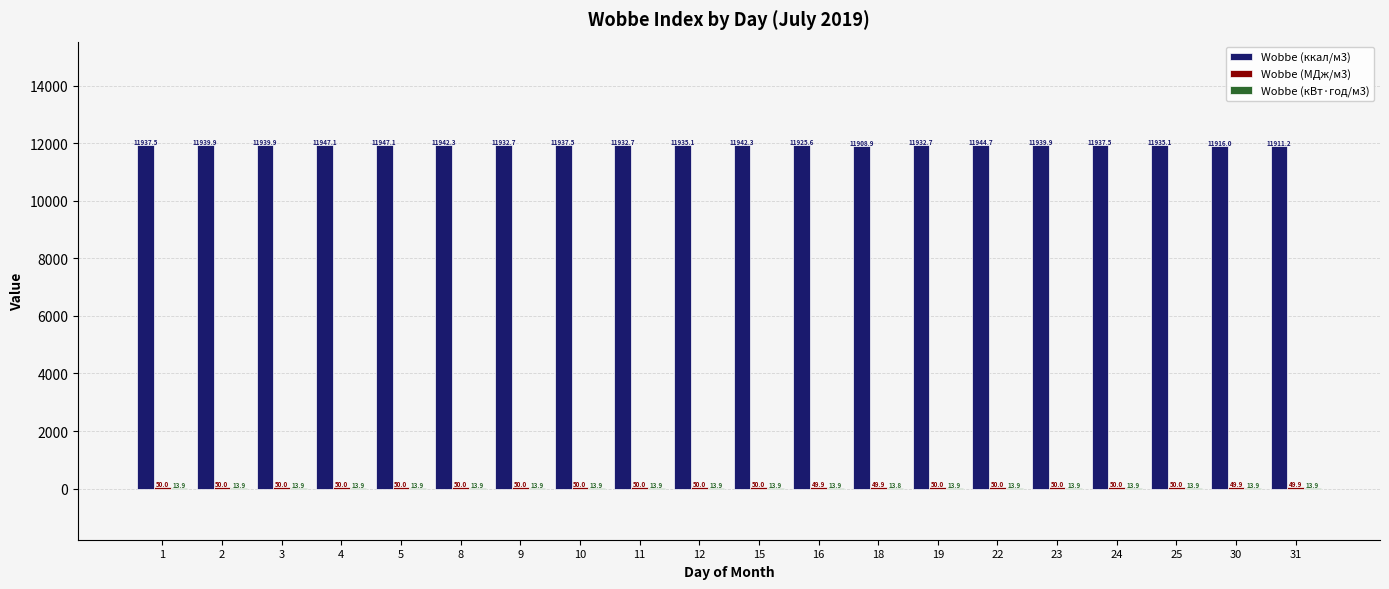

What is the total value across all series at 22?

12008.6